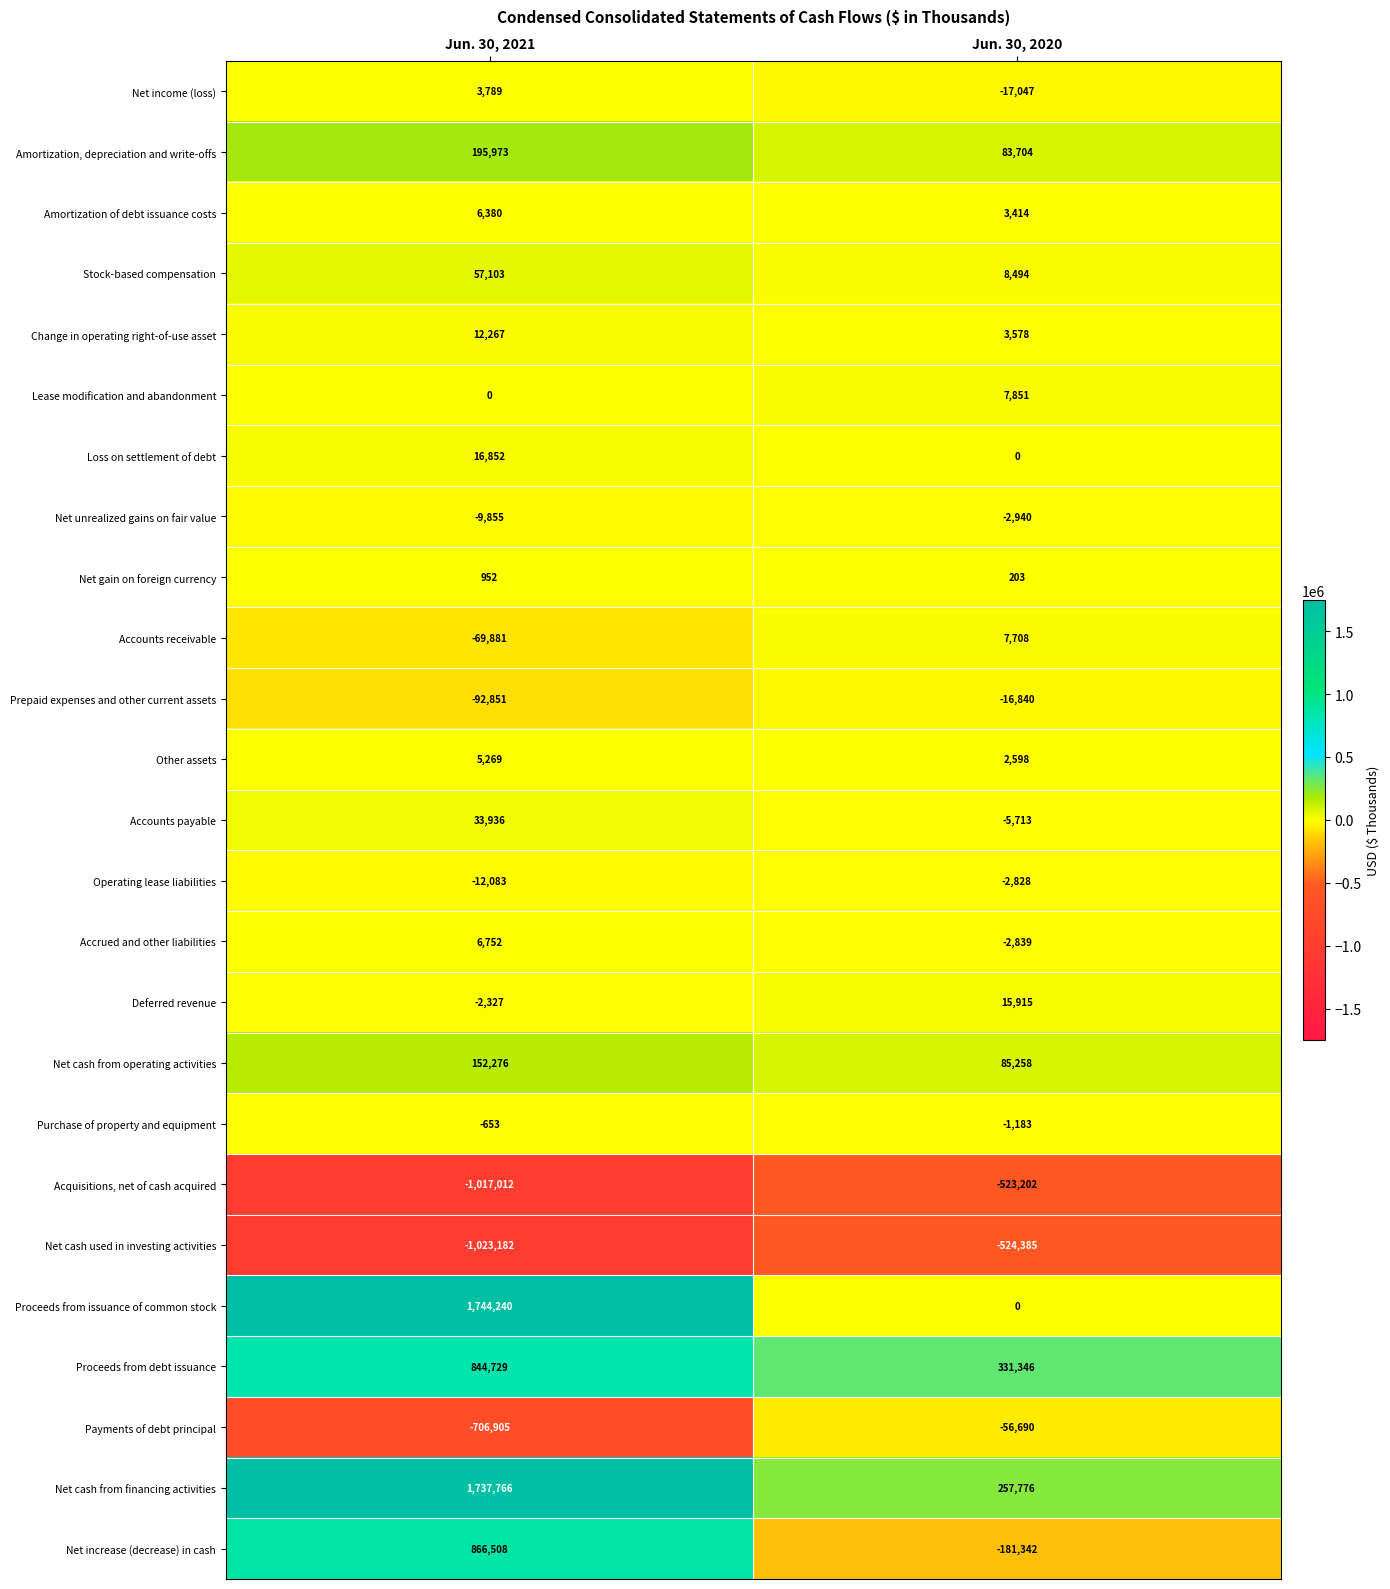

Between Jun. 30, 2021 and Jun. 30, 2020, which series saw the biggest shift?

Proceeds from issuance of common stock